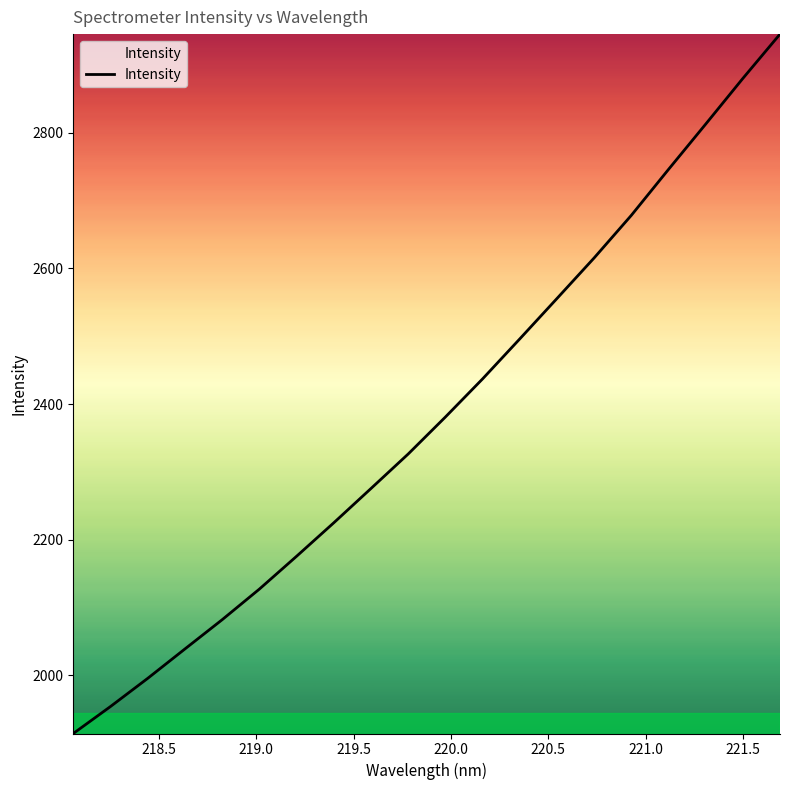

Count the number of values greater than 2380.

10